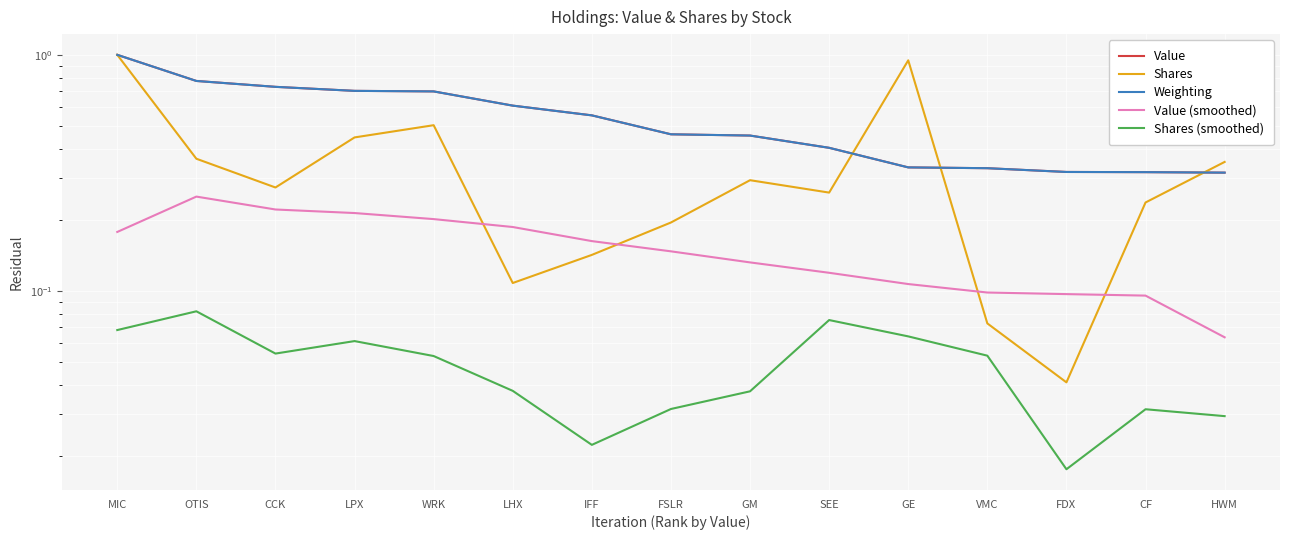

True or false: Shares has a value of 0.4 at LPX.

True